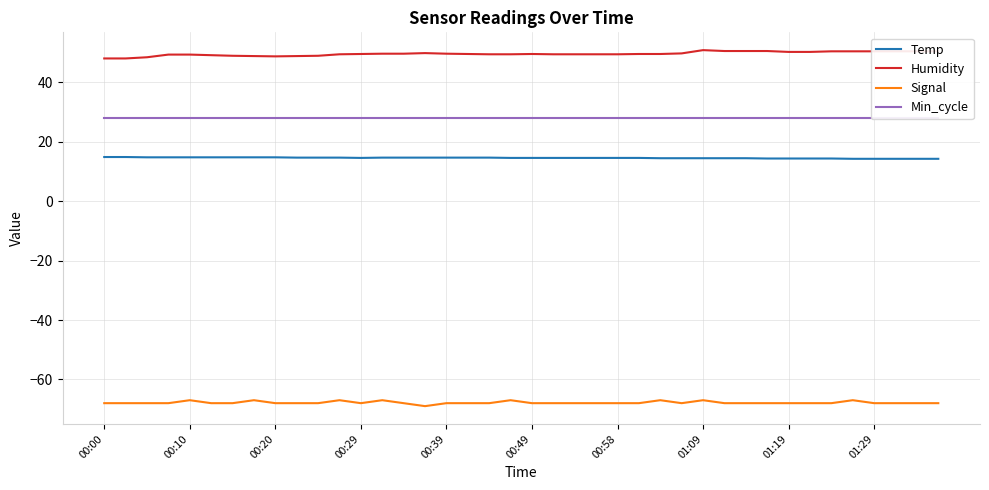

How many Temp values are between 14 and 15?

40